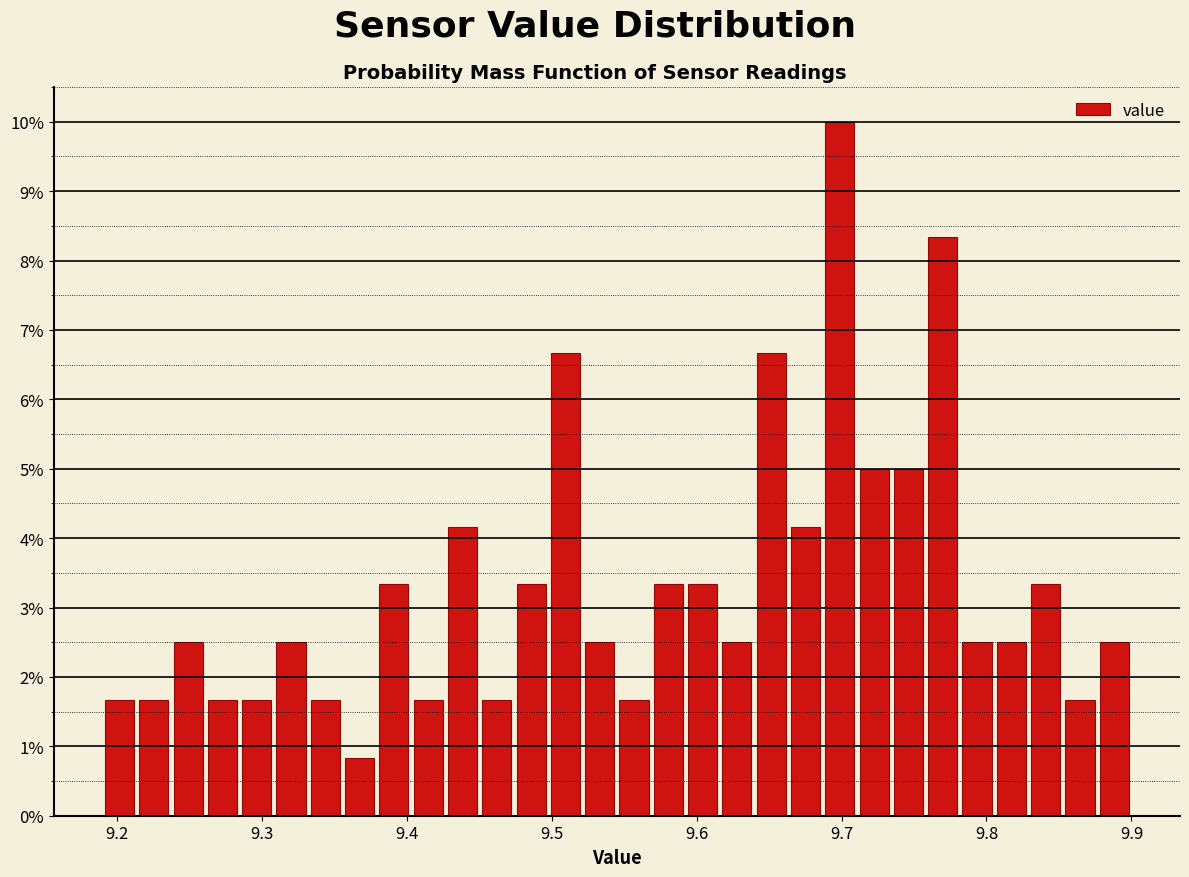

Read against the x-axis, roughly where is the centre of the tallest bar?

9.70